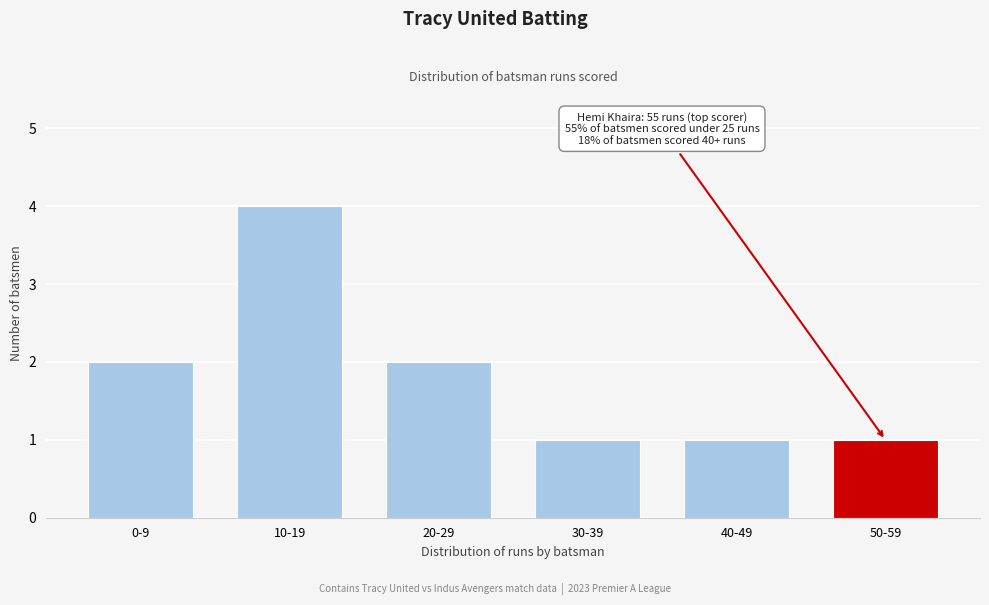

Reading left to right, list all the values displayed in this chart.

2	4	2	1	1	1